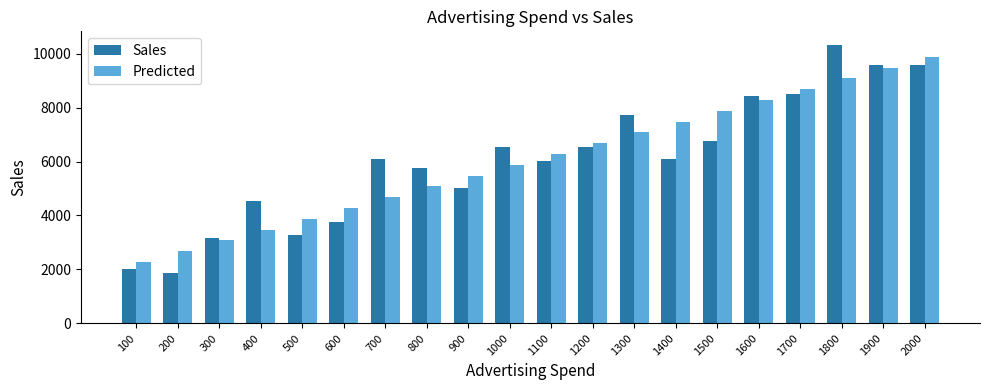

True or false: Predicted has a value of 10458.7 at 1300.

False